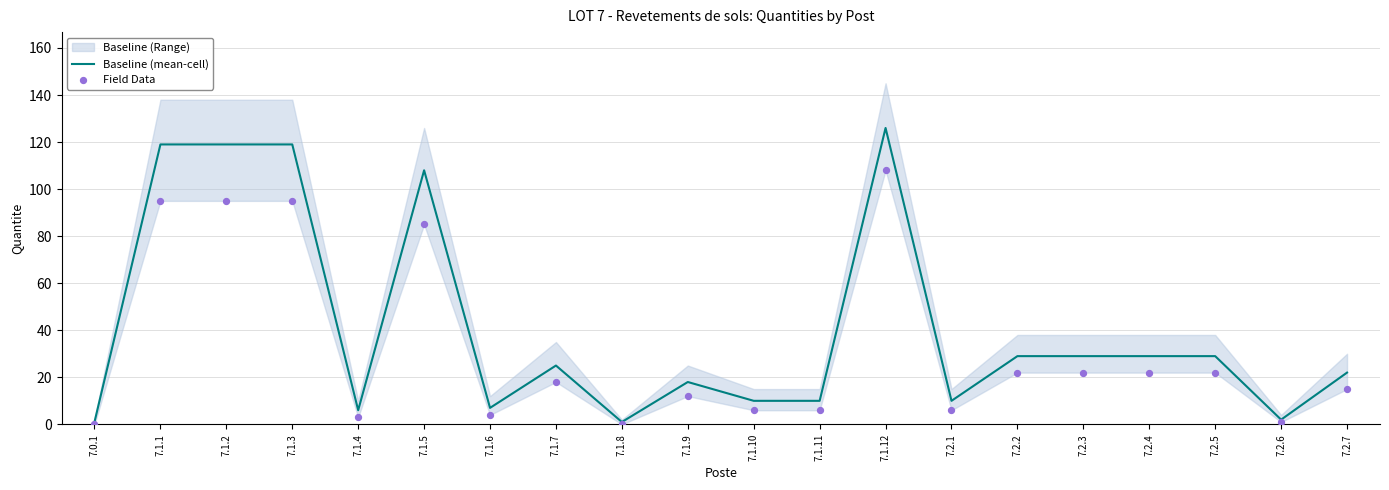

True or false: Baseline (mean-cell) has a value of 32 at 7.2.7.

False